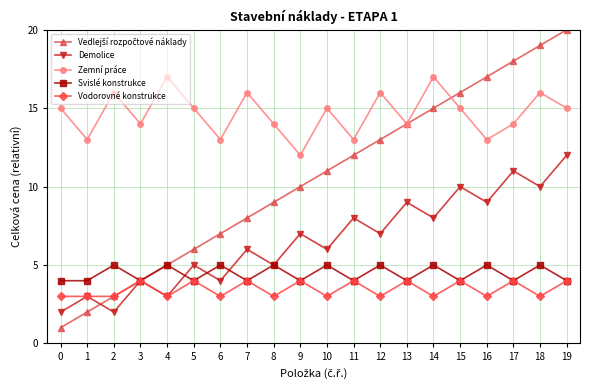

At which category does Svislé konstrukce reach its first local peak?

2